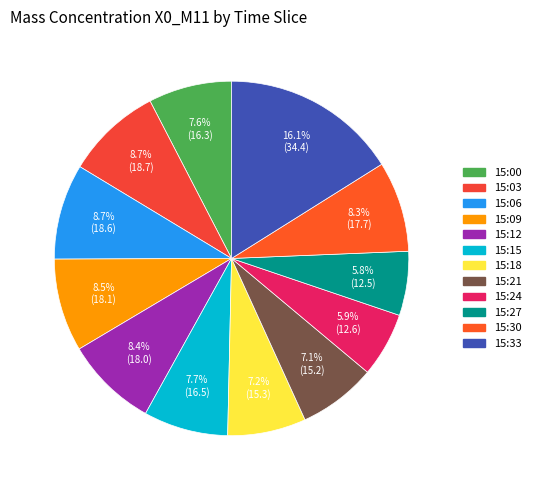

How many slices are in this pie chart?

12